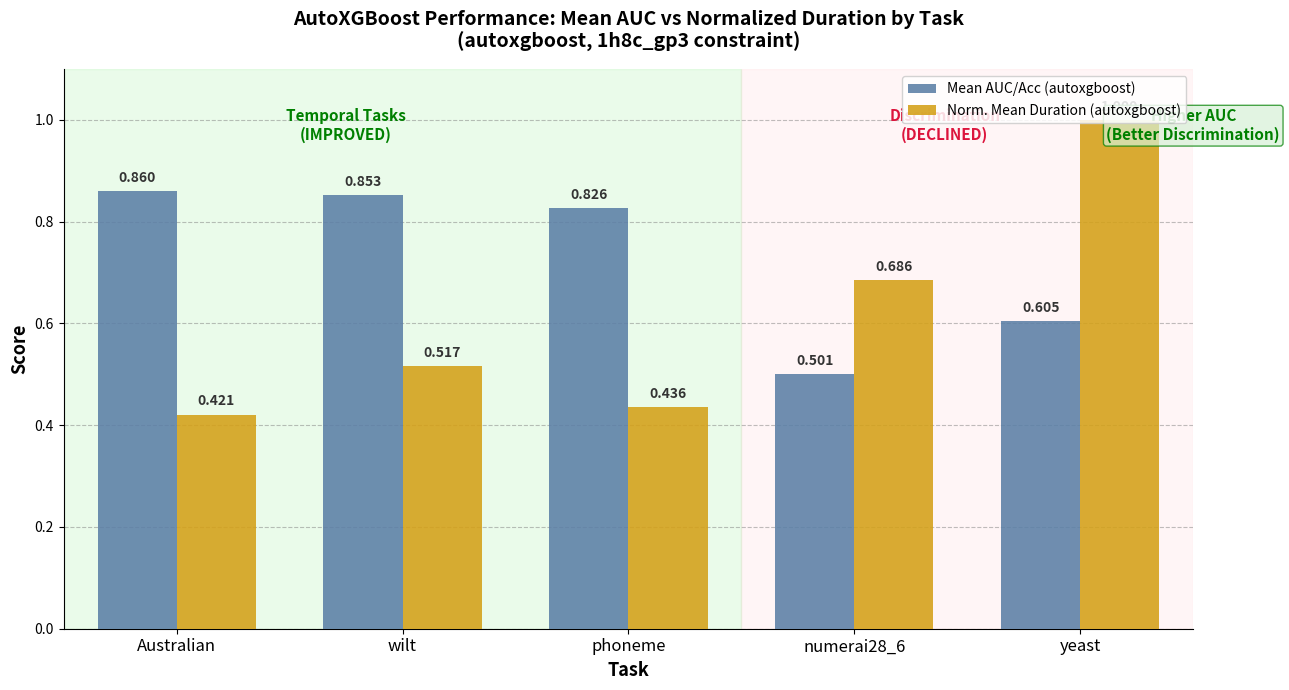

Which label corresponds to the smallest value in the chart?

Australian